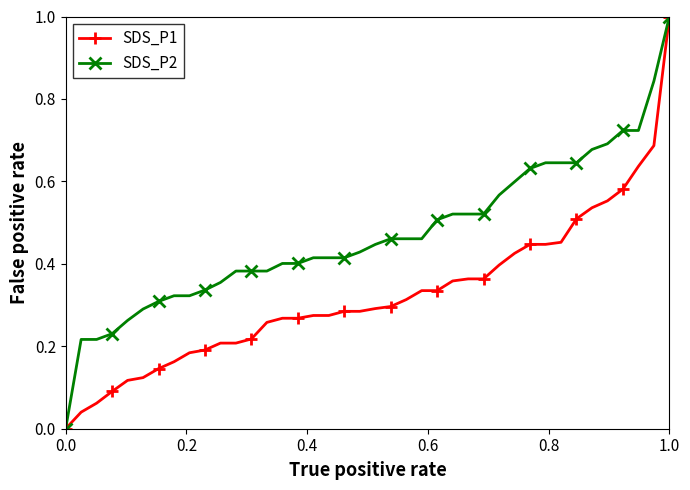

What is the maximum value for SDS_P2?

1.0